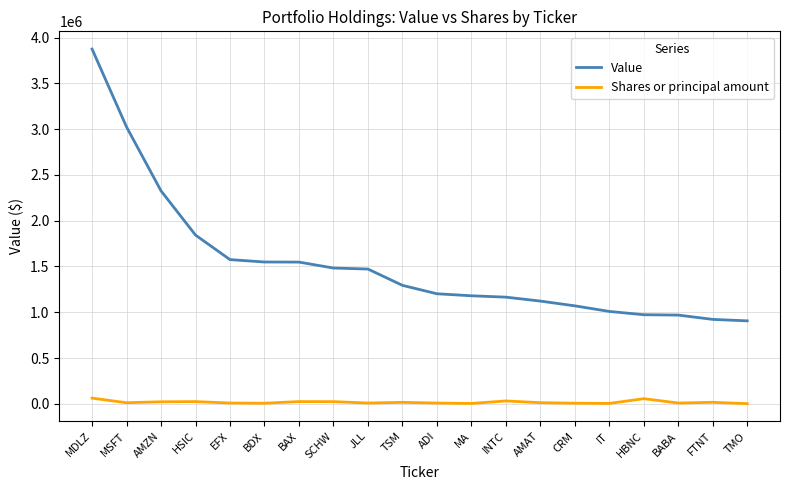

True or false: Shares or principal amount and Value intersect in this chart.

False